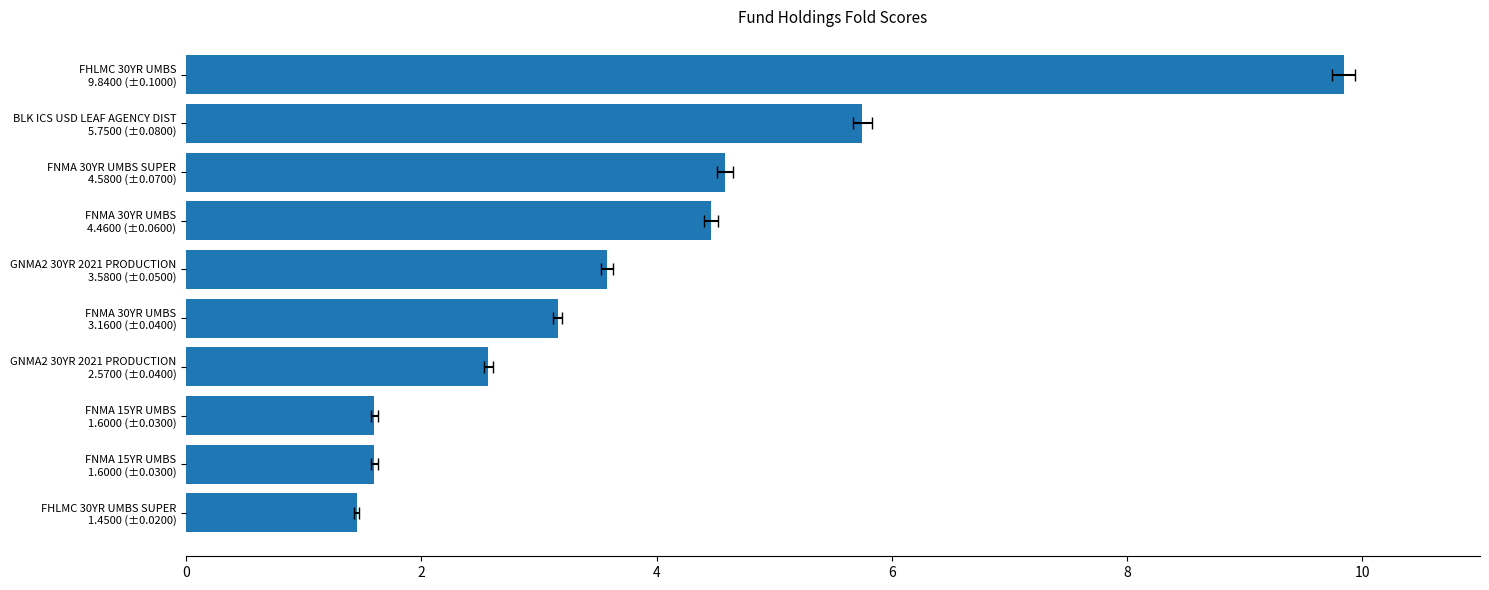

What is the difference between the values at FNMA 30YR UMBS SUPER 4.5800 (±0.0700) and FNMA 30YR UMBS 3.1600 (±0.0400)?

1.4